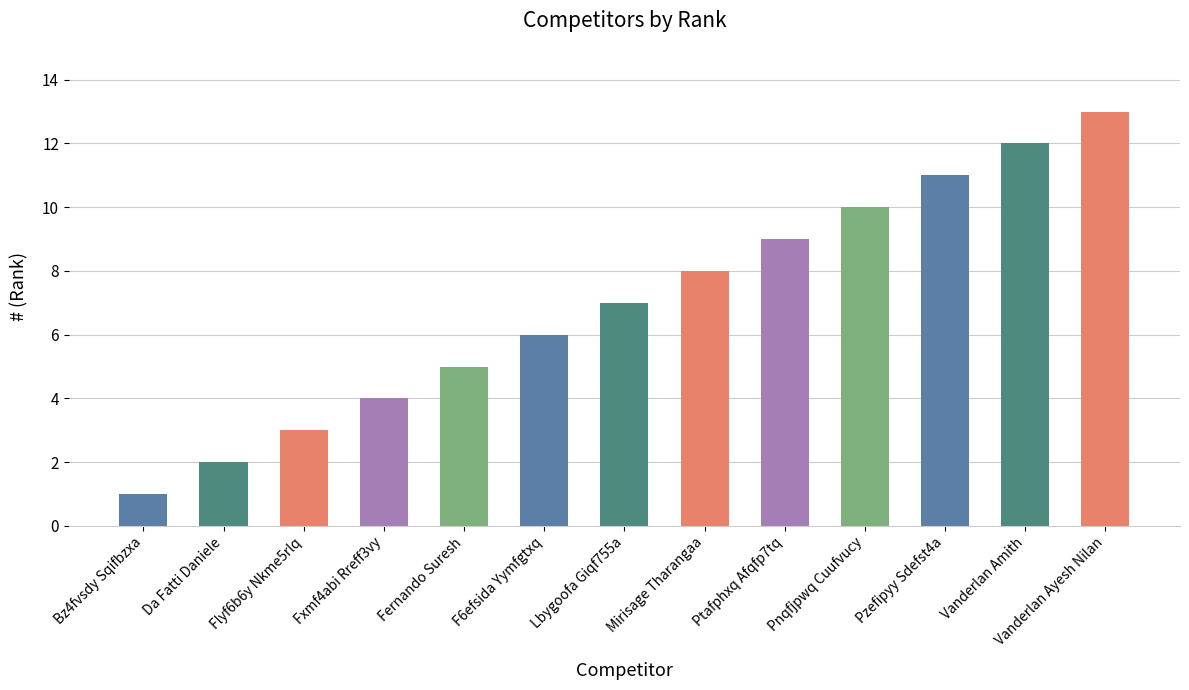

The value at Da Fatti Daniele is 3. True or false?

False